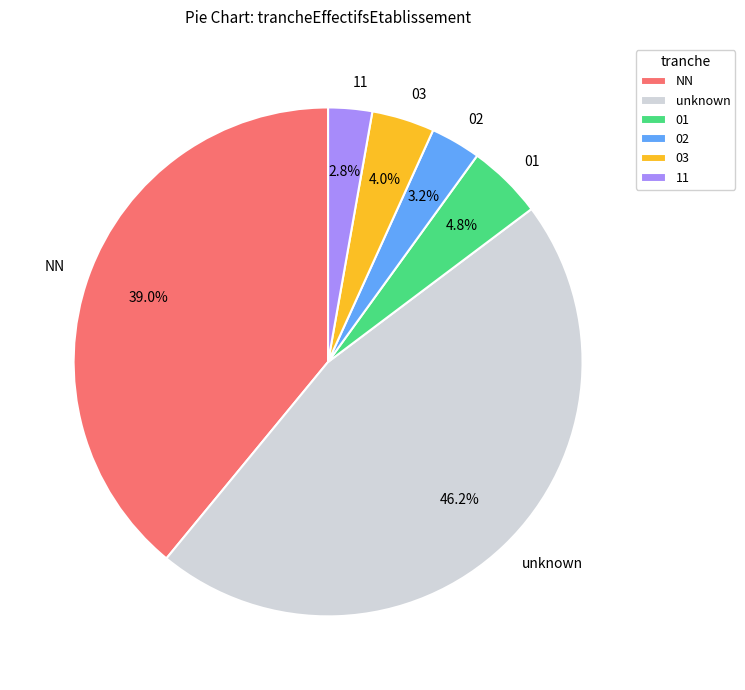

Between 02 and 03, which is larger?

03